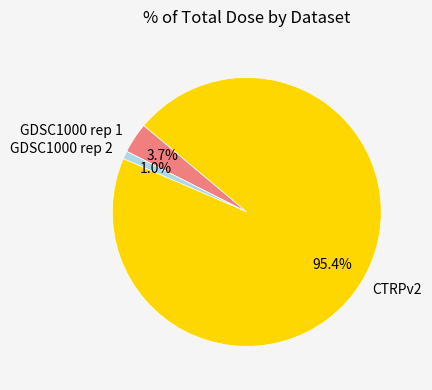

Rank the categories by value from highest to lowest.

CTRPv2, GDSC1000 rep 1, GDSC1000 rep 2